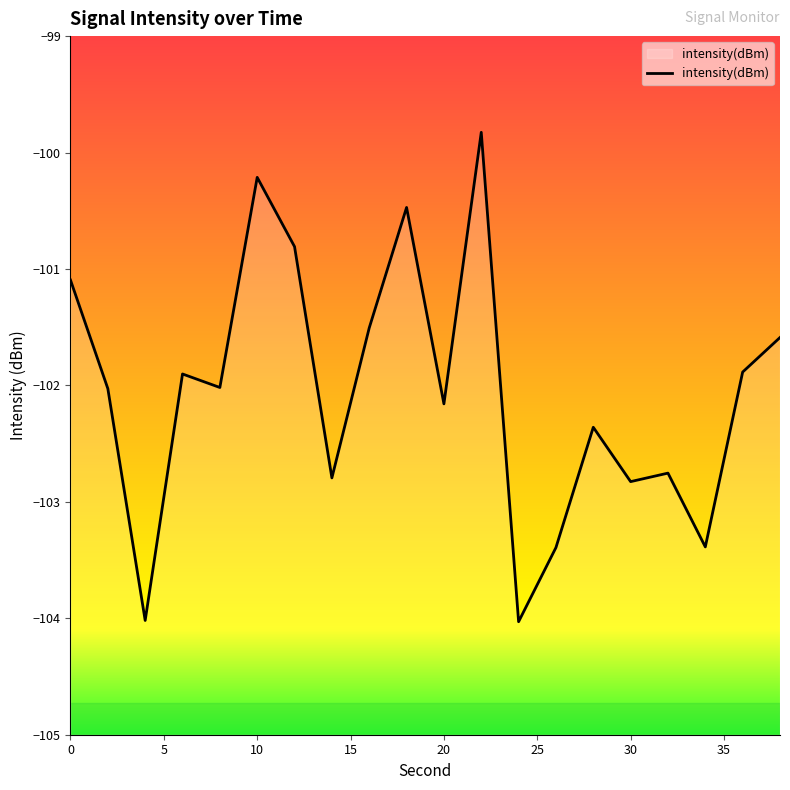

What is the difference between the maximum and minimum values?

4.2